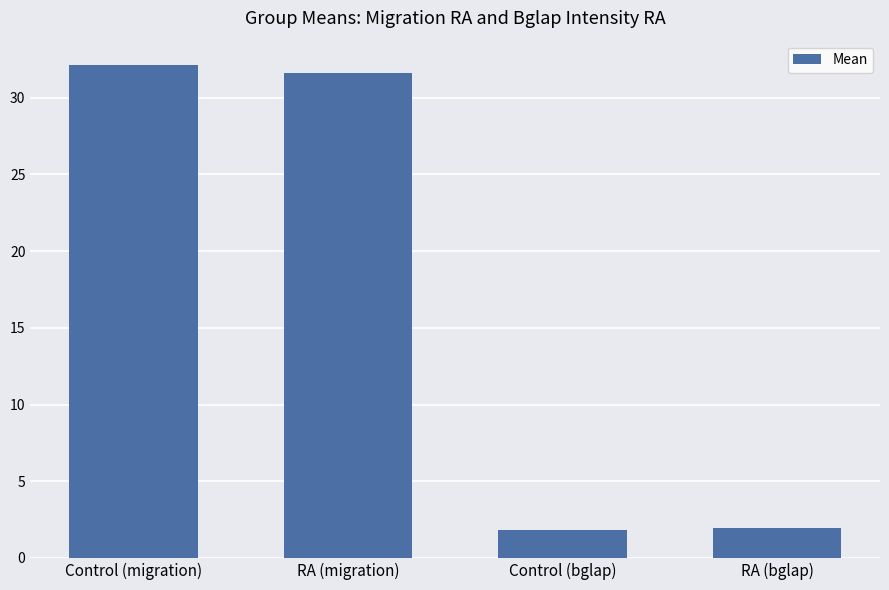

Approximately how many times larger is the value at Control (bglap) compared to Control (migration)?

0.1